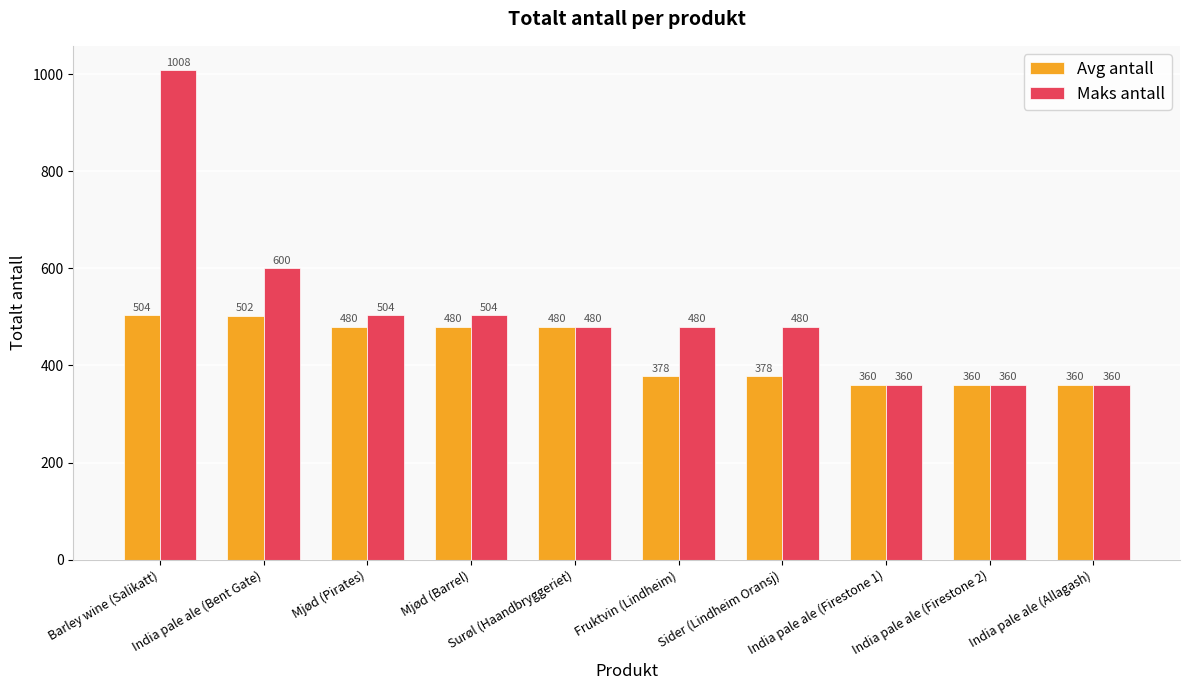

What is the difference between the second highest and second lowest values in the Maks antall series?

240